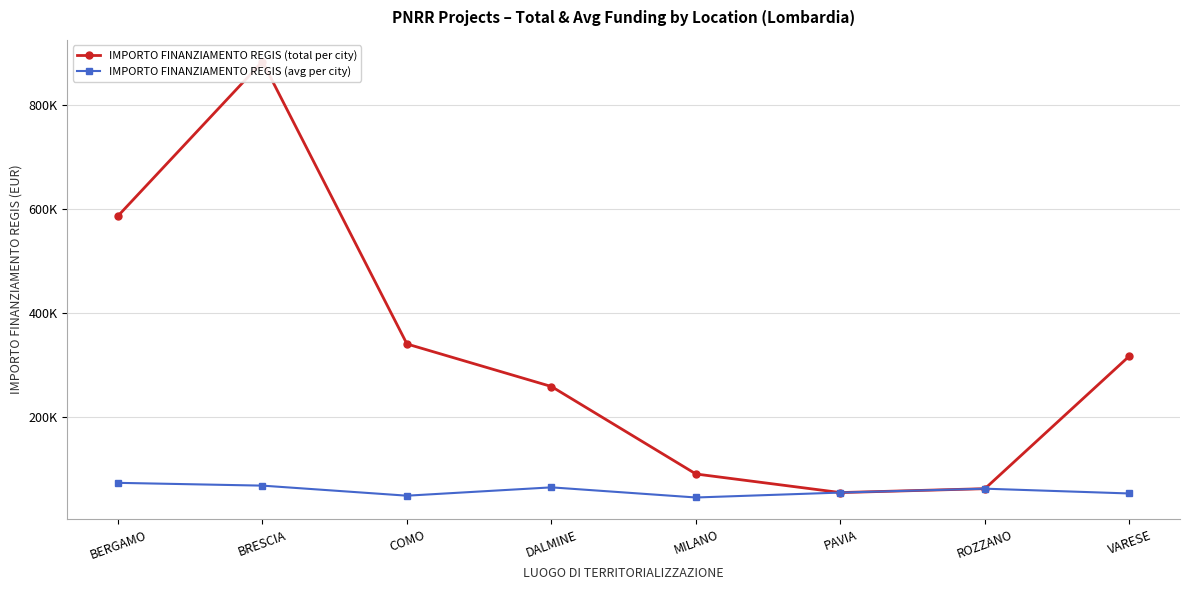

True or false: IMPORTO FINANZIAMENTO REGIS (total per city) and IMPORTO FINANZIAMENTO REGIS (avg per city) intersect in this chart.

False